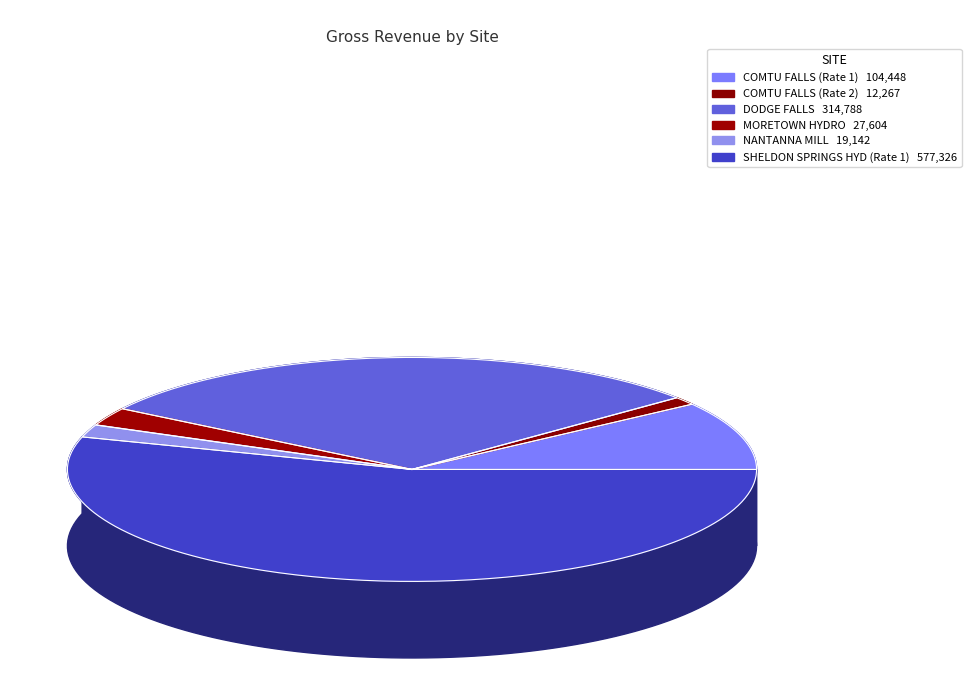

Between SHELDON SPRINGS HYD (Rate 1) and MORETOWN HYDRO, which is larger?

SHELDON SPRINGS HYD (Rate 1)